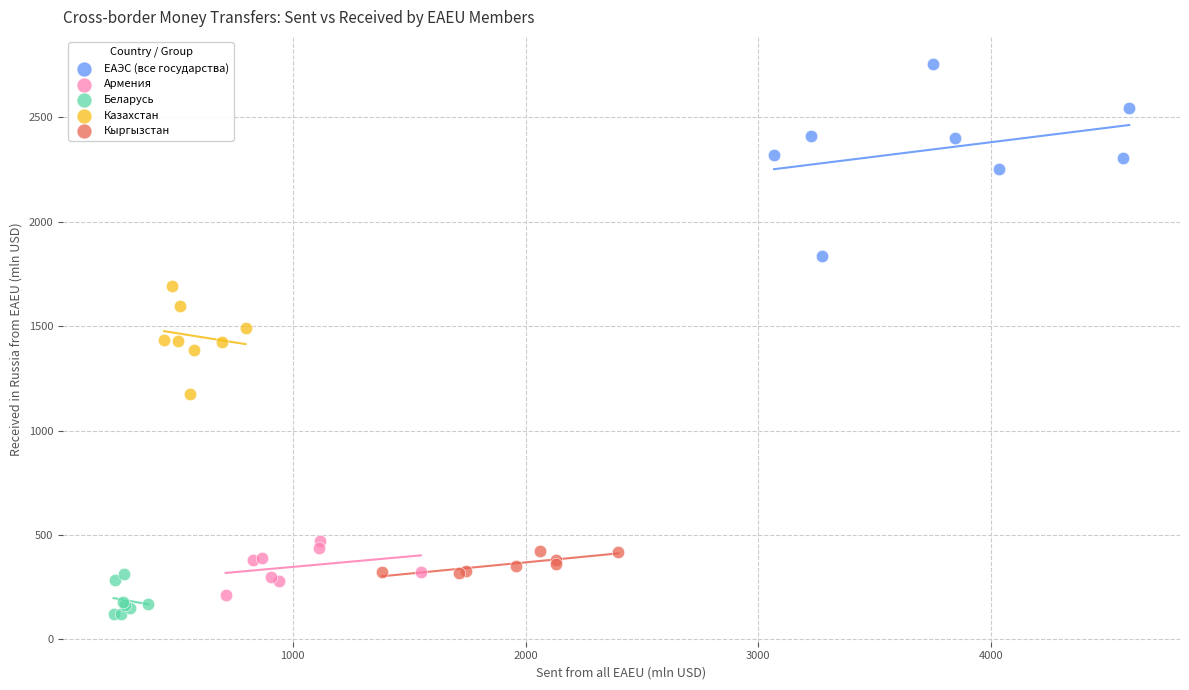

Which series contains the highest Y value?

ЕАЭС (все государства)